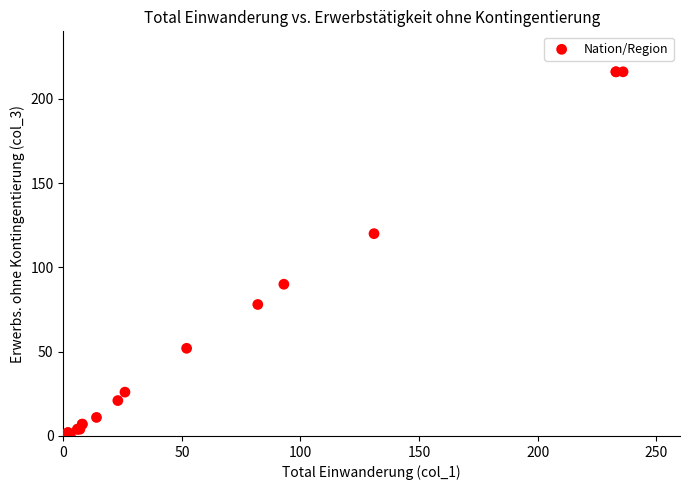

What Y value in the scatter plot is closest to 108?

120